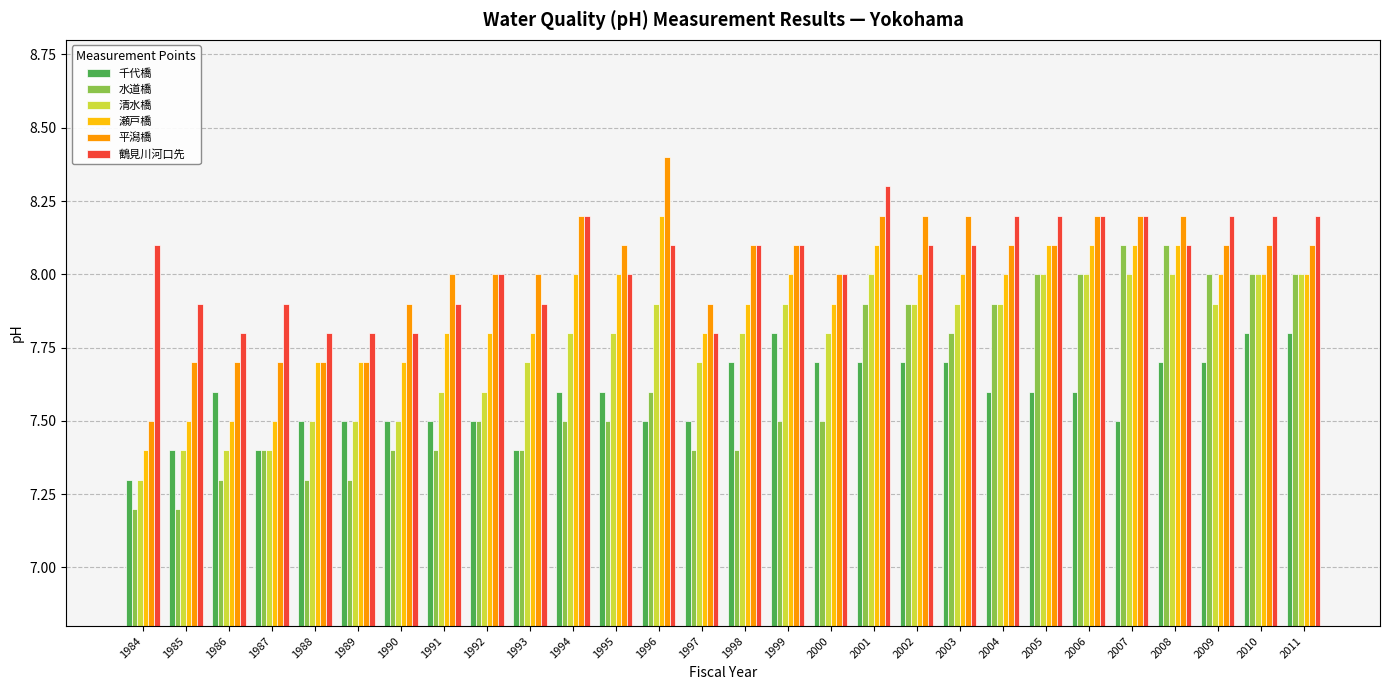

The value of 水道橋 at 2003 is 7.8. True or false?

True